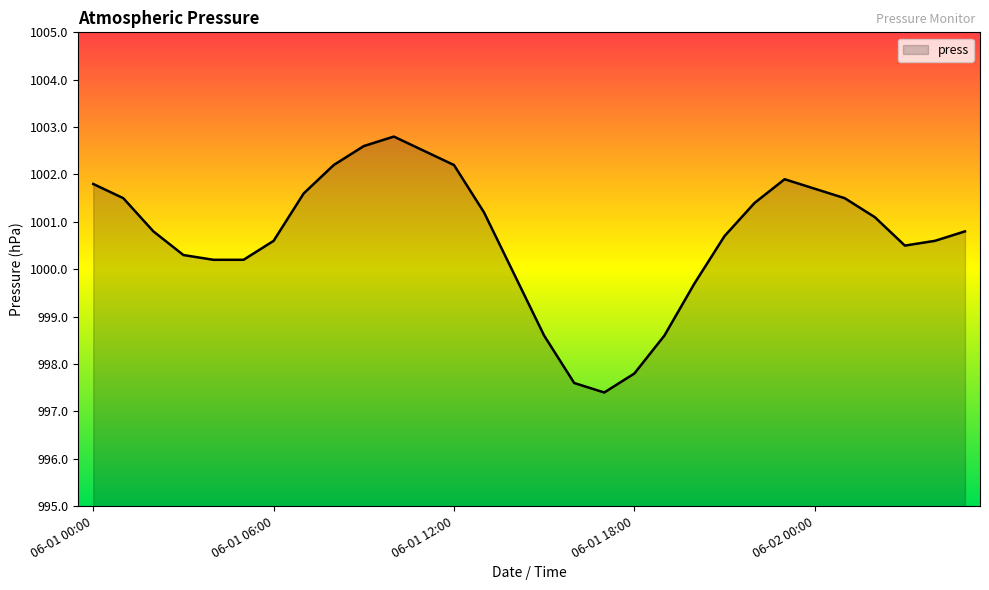

True or false: there are more than 1 points higher than both neighbors.

True